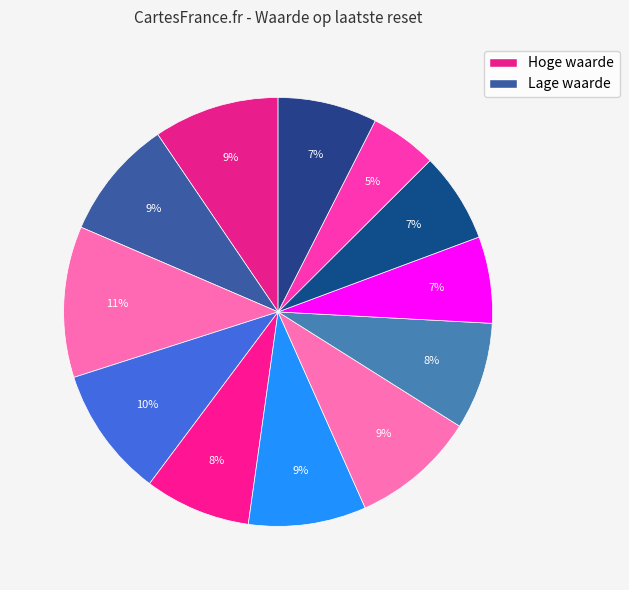

Is there a majority slice in this chart?

No